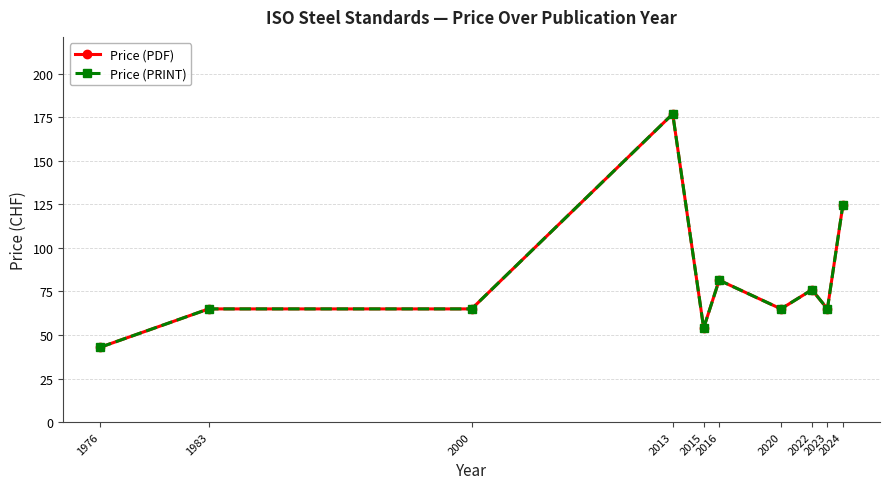

Where is Price (PRINT) nearest to the value 110?

2024